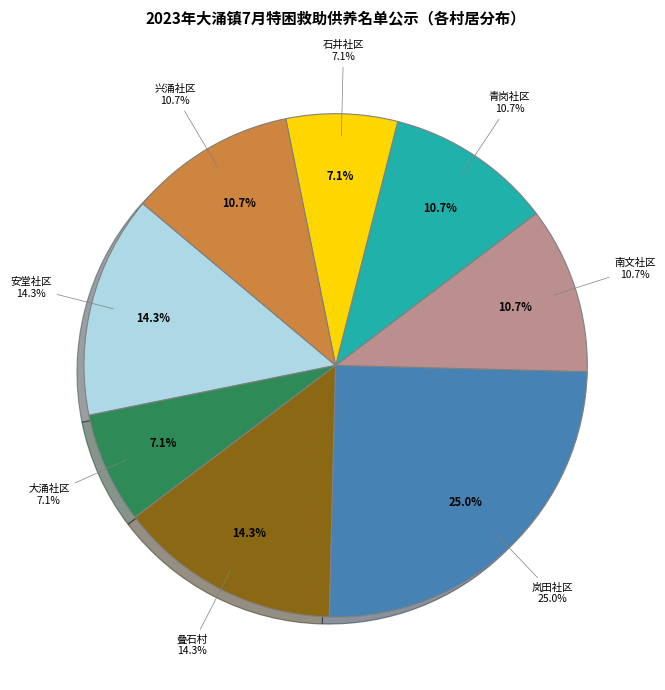

What percentage do 叠石村 and 青岗社区 together represent?

25.0%